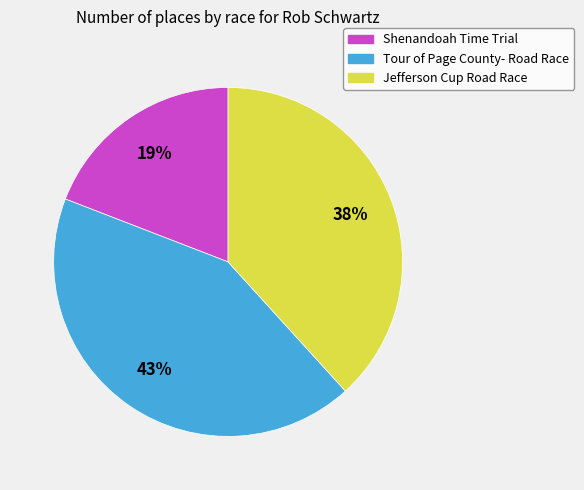

What is the ratio of the value at Tour of Page County- Road Race to the value at Jefferson Cup Road Race?

1.1